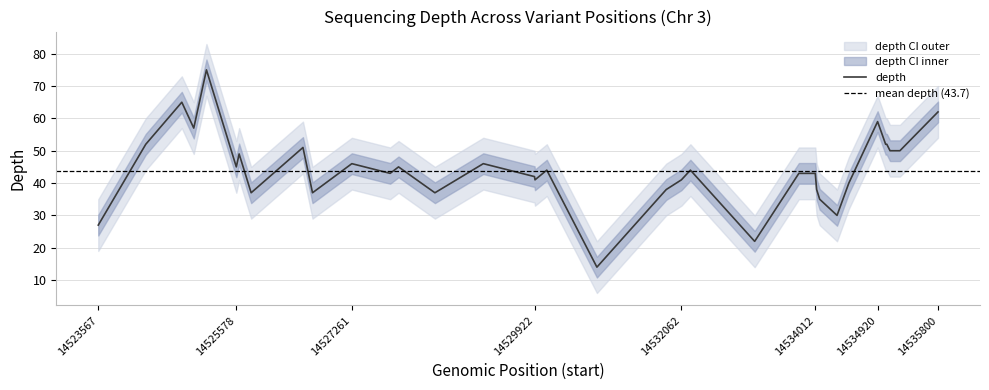

Where is the first local maximum for depth_upper?

14524784